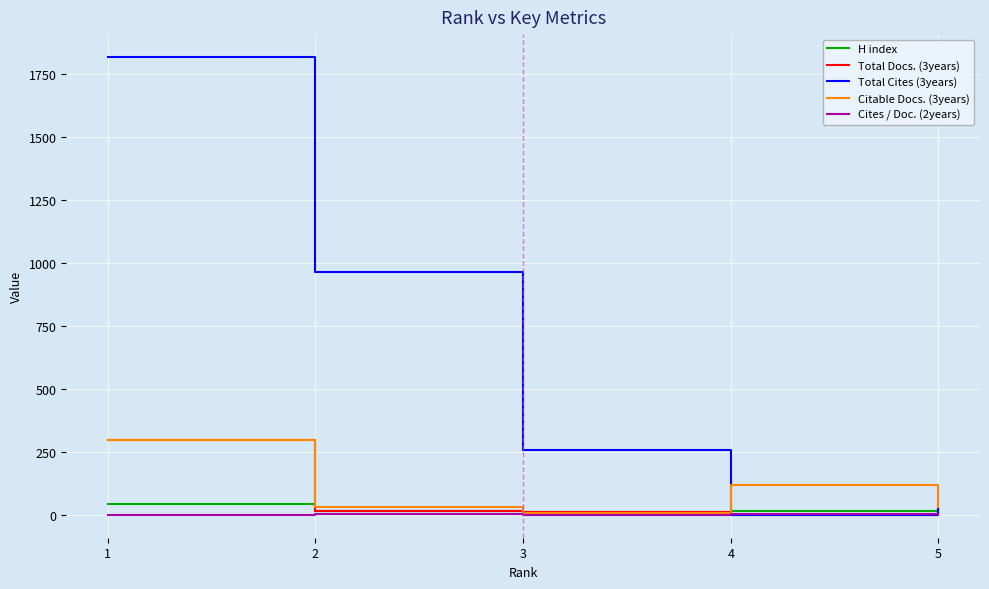

What is the difference between the highest and lowest values at 3?

257.4